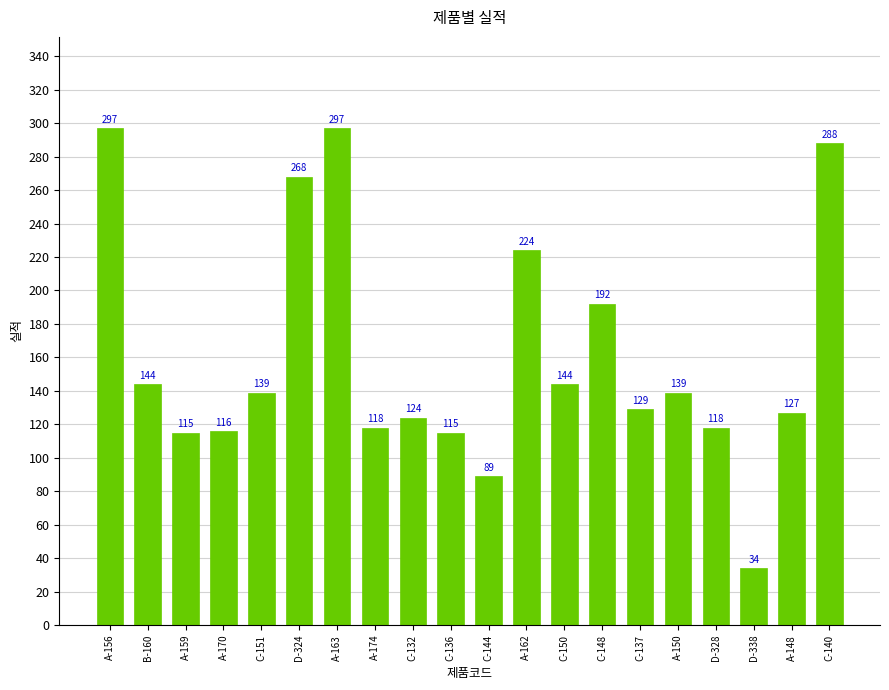

What value does the data have at C-151, to the nearest 10?

140